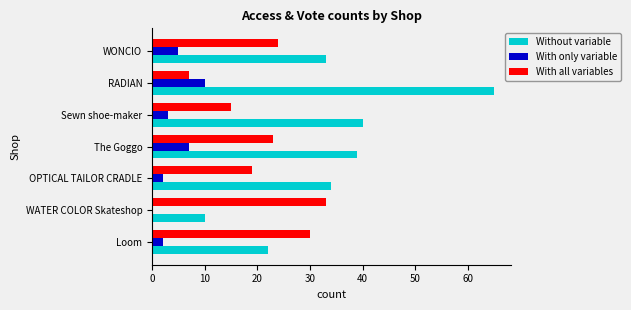

At which label does With only variable reach its peak?

RADIAN